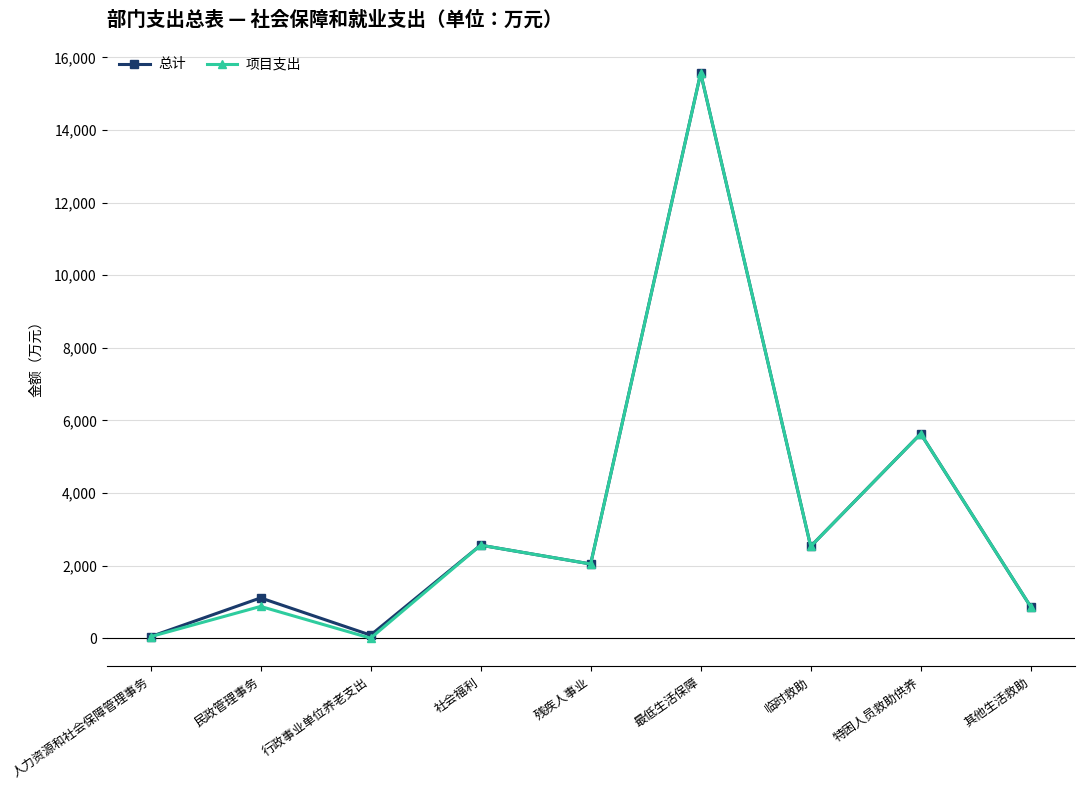

How many interior local valleys does the 项目支出 series have?

3